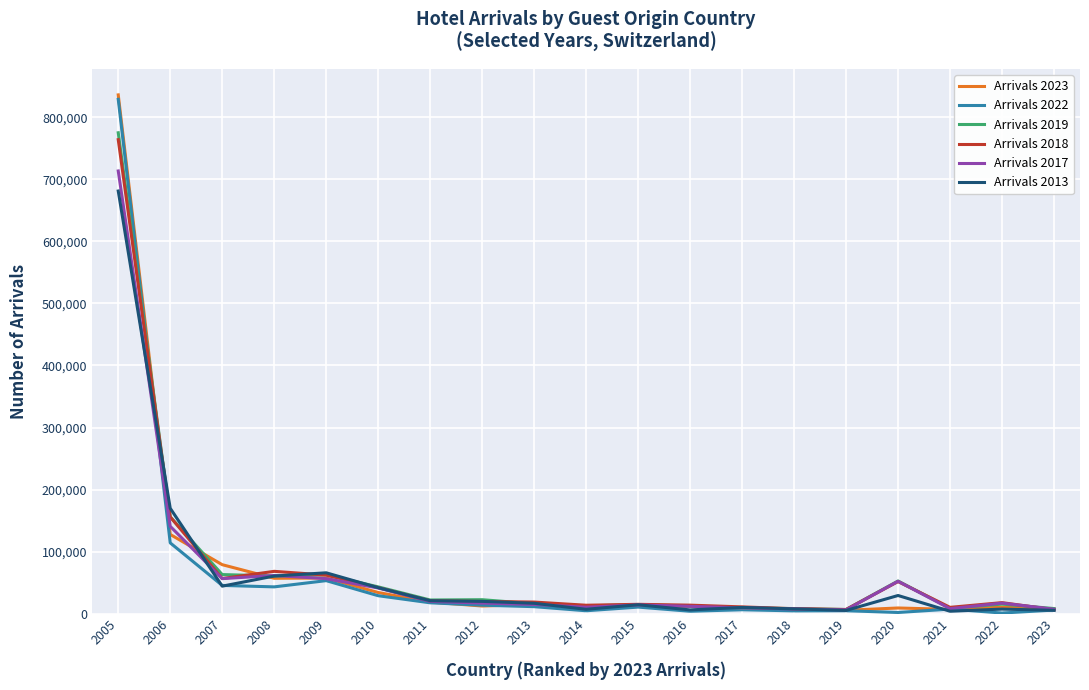

At which label is Arrivals 2019 closest to 390882?

2006